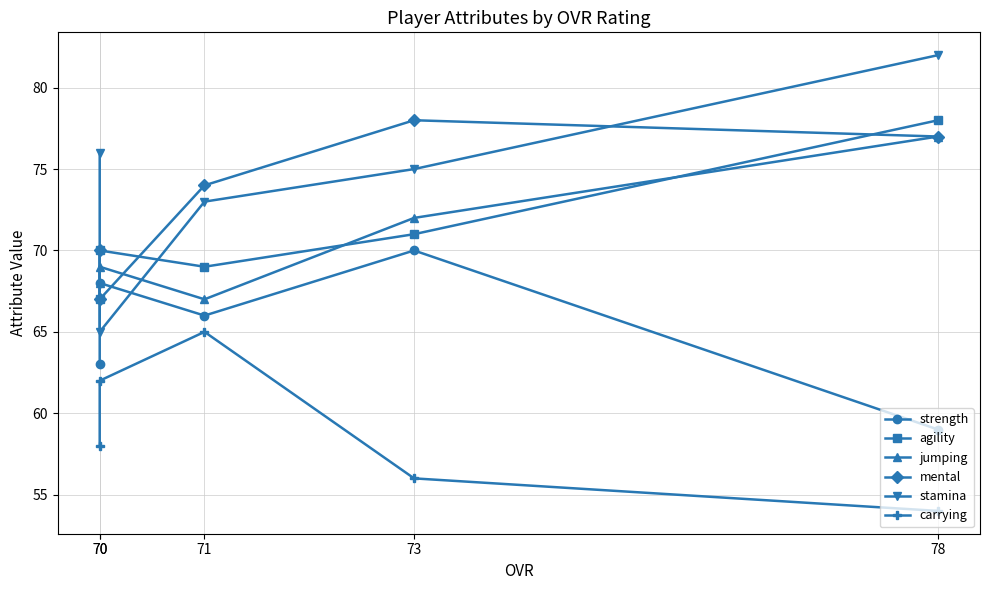

True or false: jumping has more than 0 points higher than both neighbors.

True